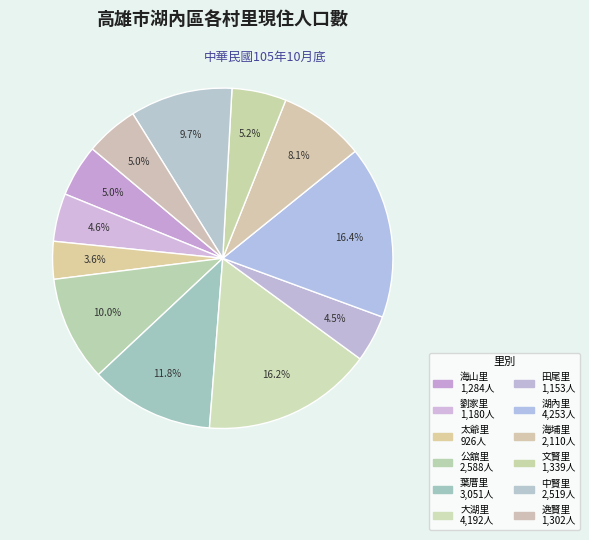

The 湖內里 slice represents 30% of the pie. True or false?

False